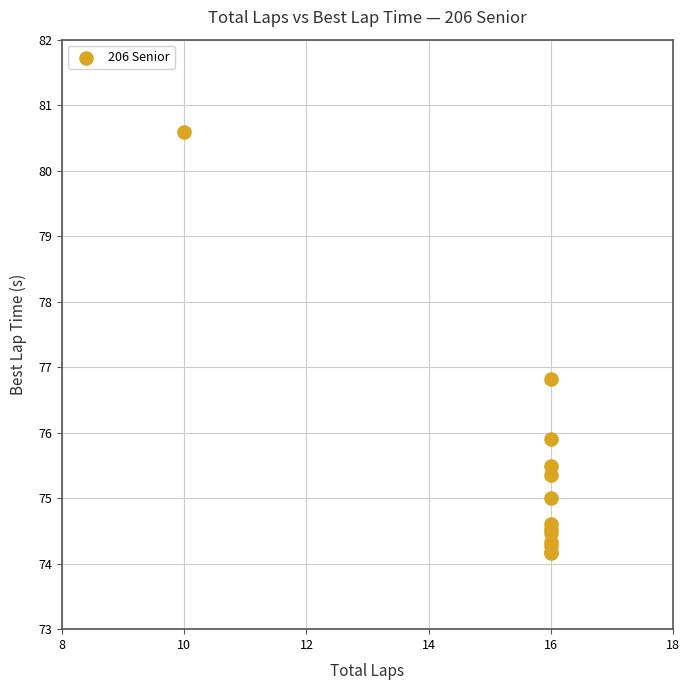

What Y value in the scatter plot is closest to 77?

76.8